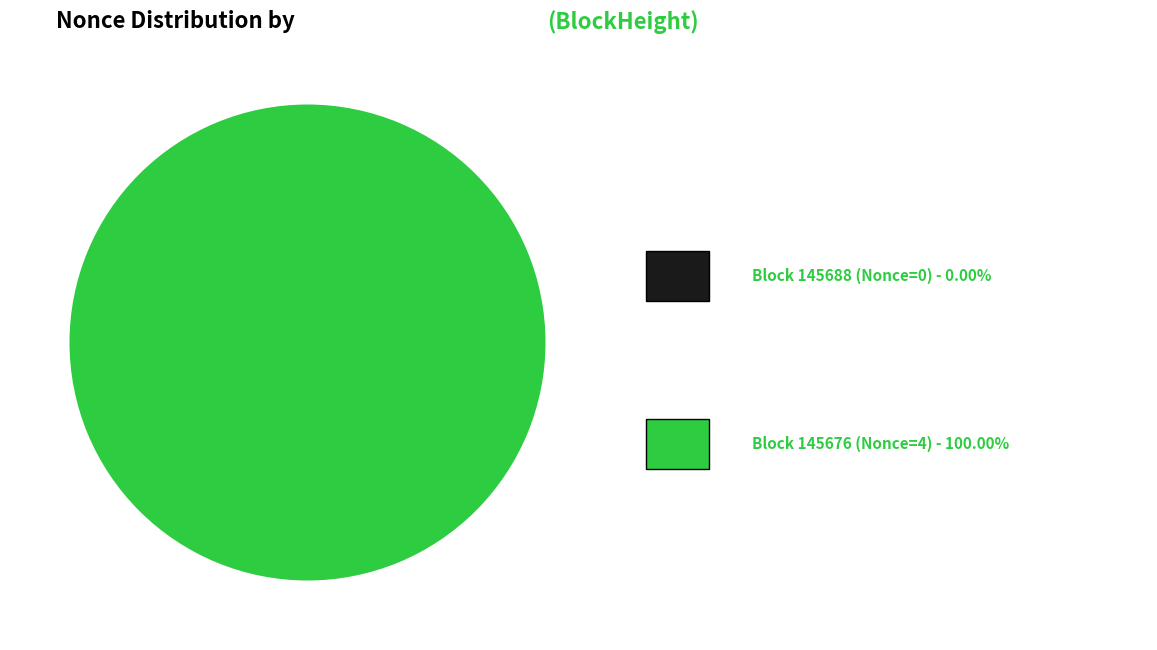

Which slice is the smallest?

145688